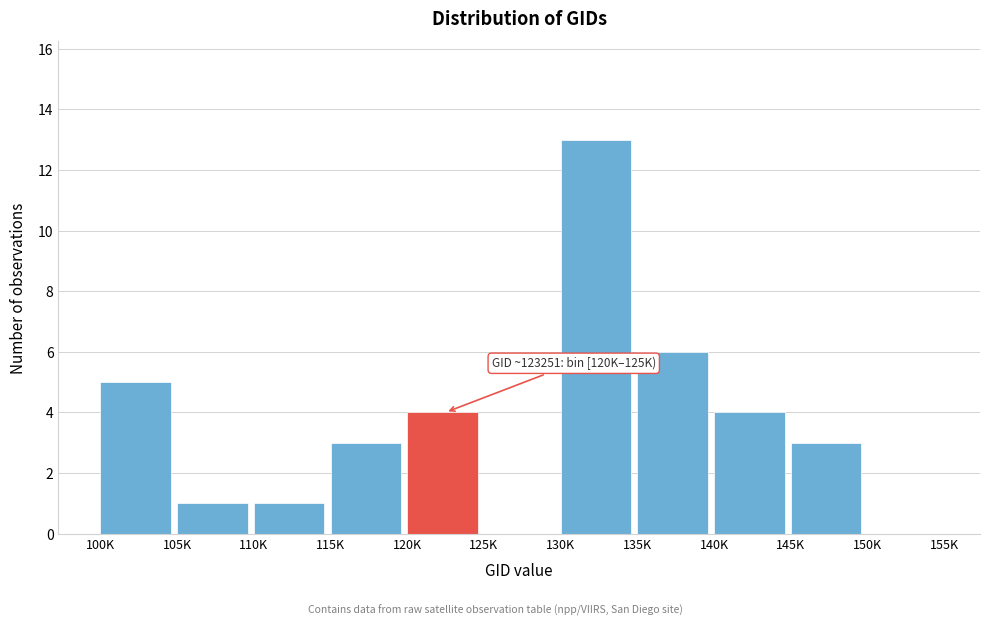

Reading left to right, extract all data points from this chart.

100K=5	105K=1	110K=1	115K=3	120K=4	125K=0	130K=13	135K=6	140K=4	145K=3	150K=0